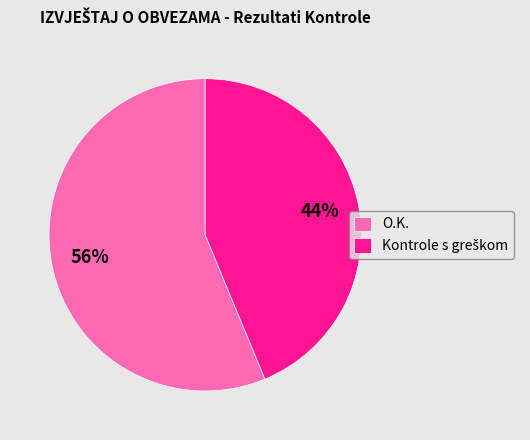

Which category has the biggest portion of the pie?

O.K.